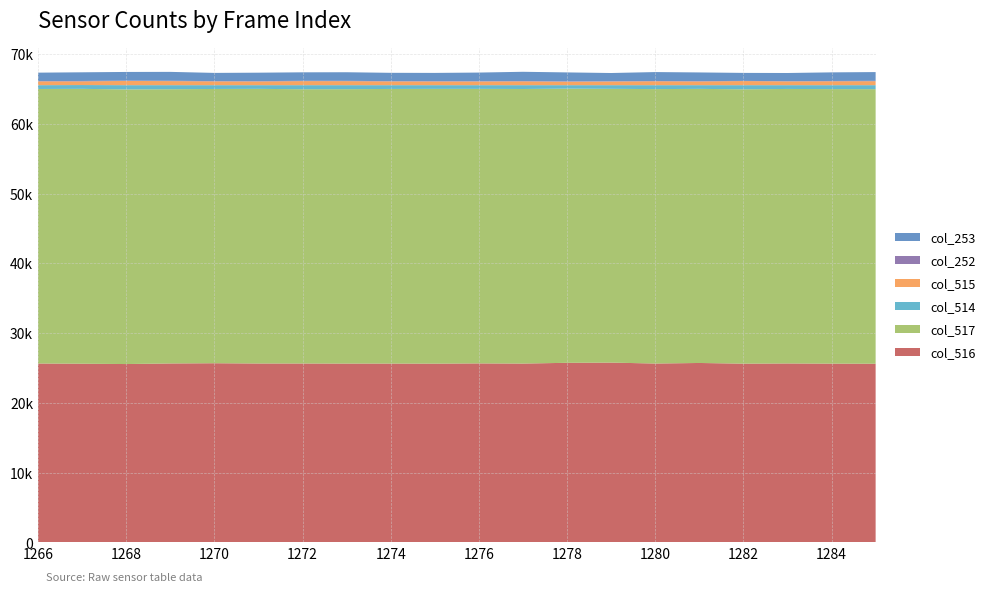

Reading left to right, extract all data points from this chart.

col_516: 25646	25618	25569	25654	25686	25648	25647	25636	25638	25626	25661	25638	25746	25776	25644	25723	25625	25652	25628	25615
col_517: 39341	39387	39360	39300	39304	39356	39307	39325	39355	39377	39344	39349	39290	39233	39329	39279	39321	39340	39345	39348
col_514: 548	547	606	581	545	531	581	574	542	532	530	548	499	526	562	533	589	543	562	572
col_515: 547	530	606	580	545	531	581	574	541	532	529	548	498	526	562	533	589	542	559	571
col_252: 41	55	42	51	38	48	44	46	37	52	42	46	55	39	38	49	23	33	42	52
col_253: 1205	1242	1246	1274	1176	1210	1216	1232	1192	1173	1235	1323	1275	1177	1277	1242	1147	1169	1234	1253